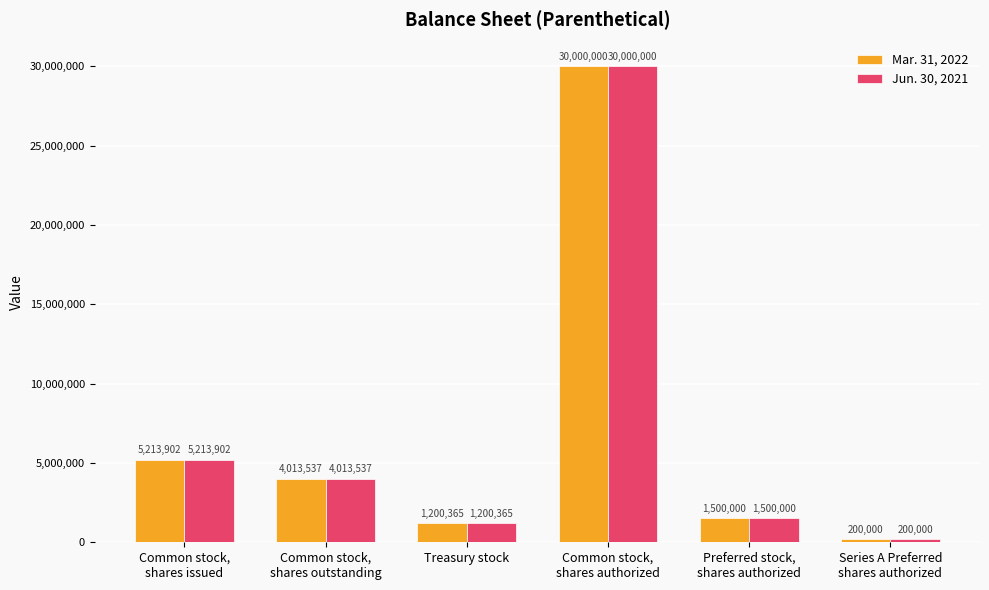

True or false: Jun. 30, 2021 has a value of 6064308 at Common stock,
shares outstanding.

False